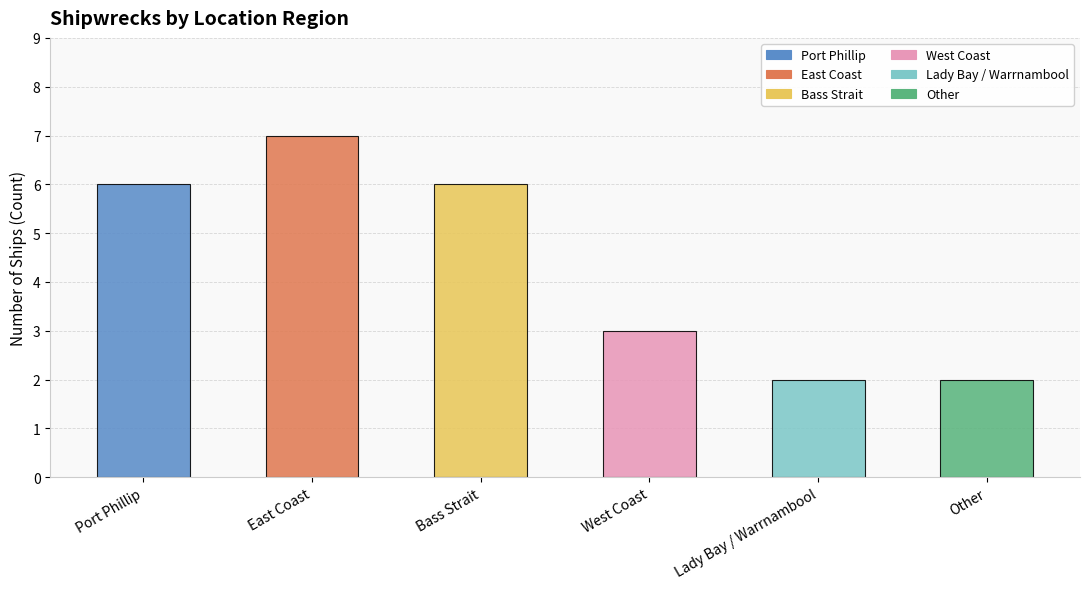

Reading left to right, transcribe all the data shown in this chart.

Port Phillip=6	East Coast=7	Bass Strait=6	West Coast=3	Lady Bay / Warrnambool=2	Other=2